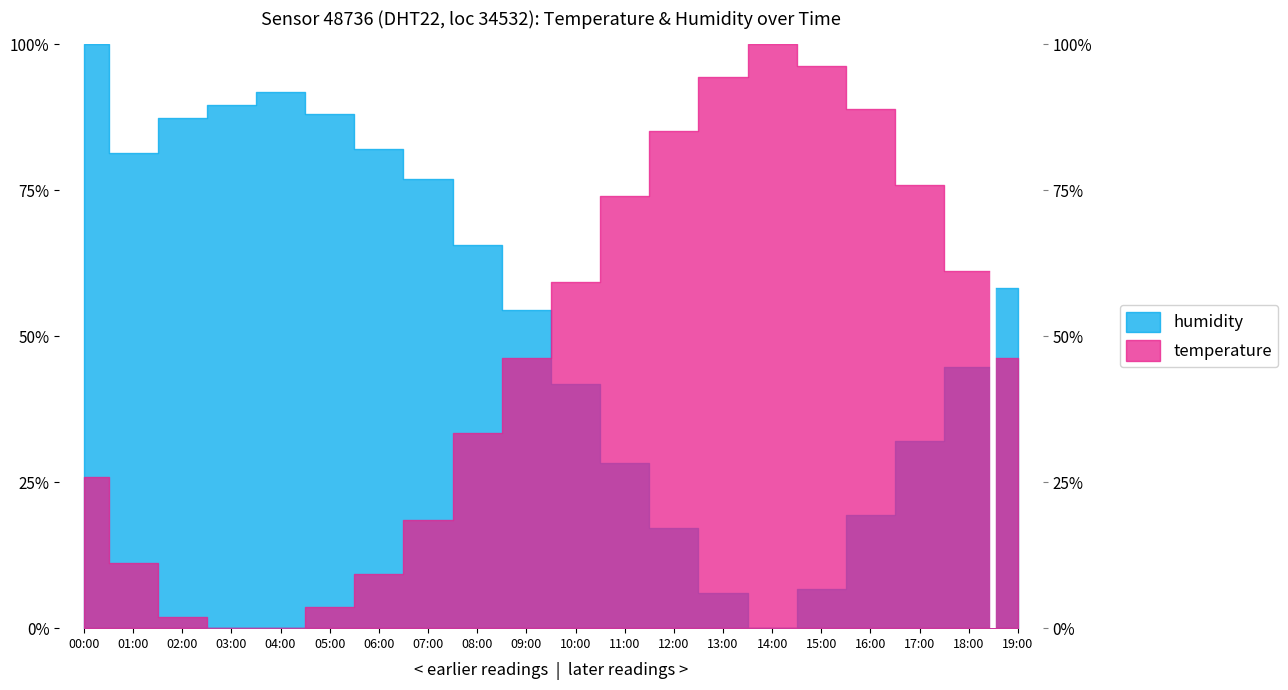

Where is humidity nearest to the value 50?

09:00